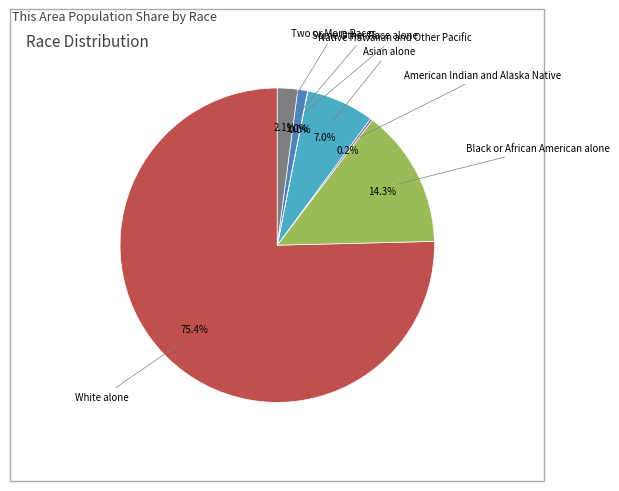

Does any single category account for the majority?

Yes